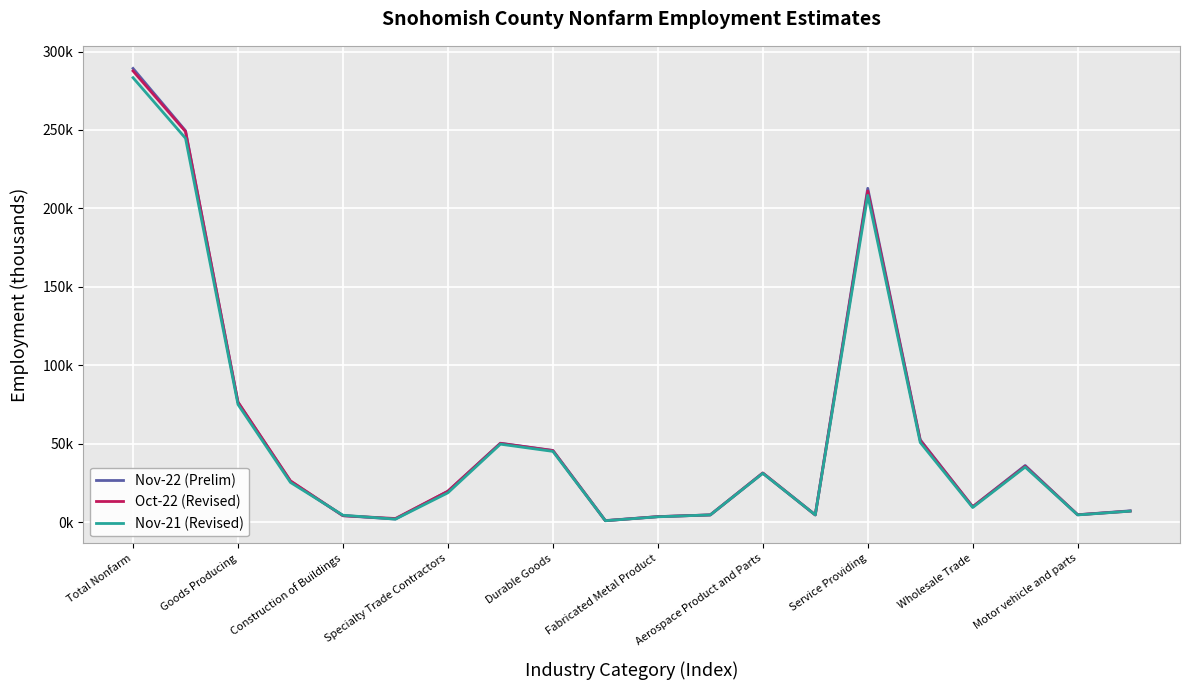

Does the chart have visible grid lines?

Yes